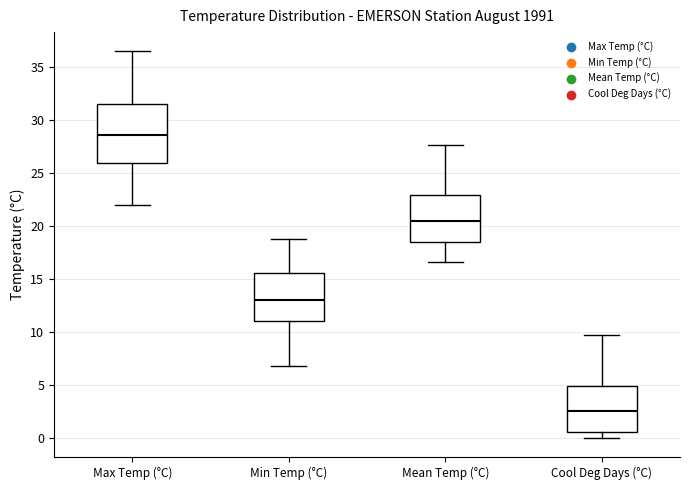

Which box is the tallest, from its lower edge to its upper edge?

Max Temp (°C)